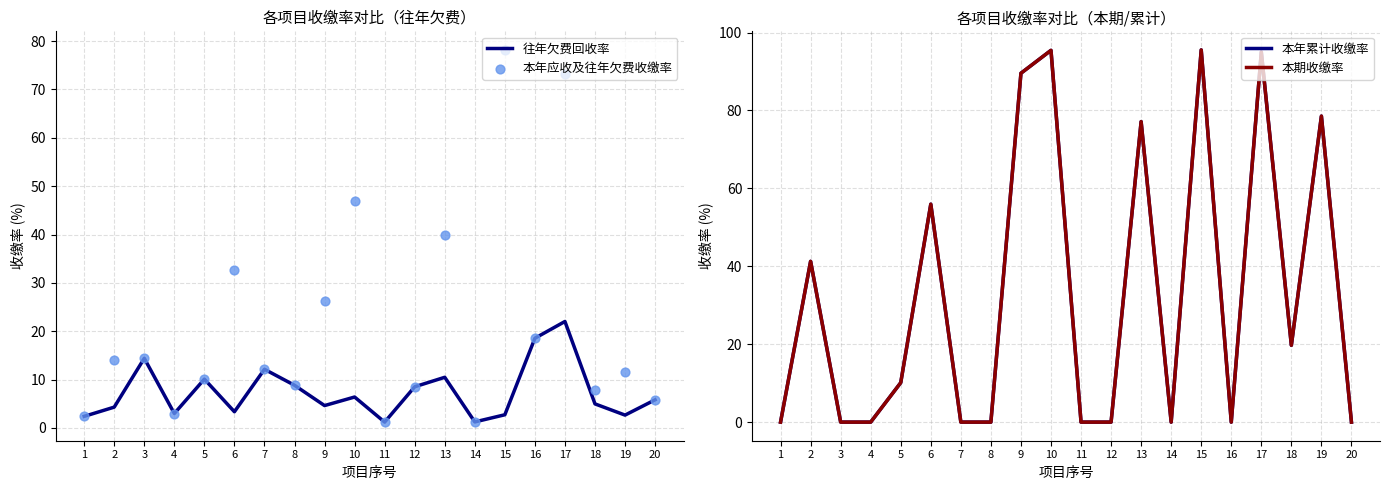

Which series has the largest total across all categories?

本年累计收缴率